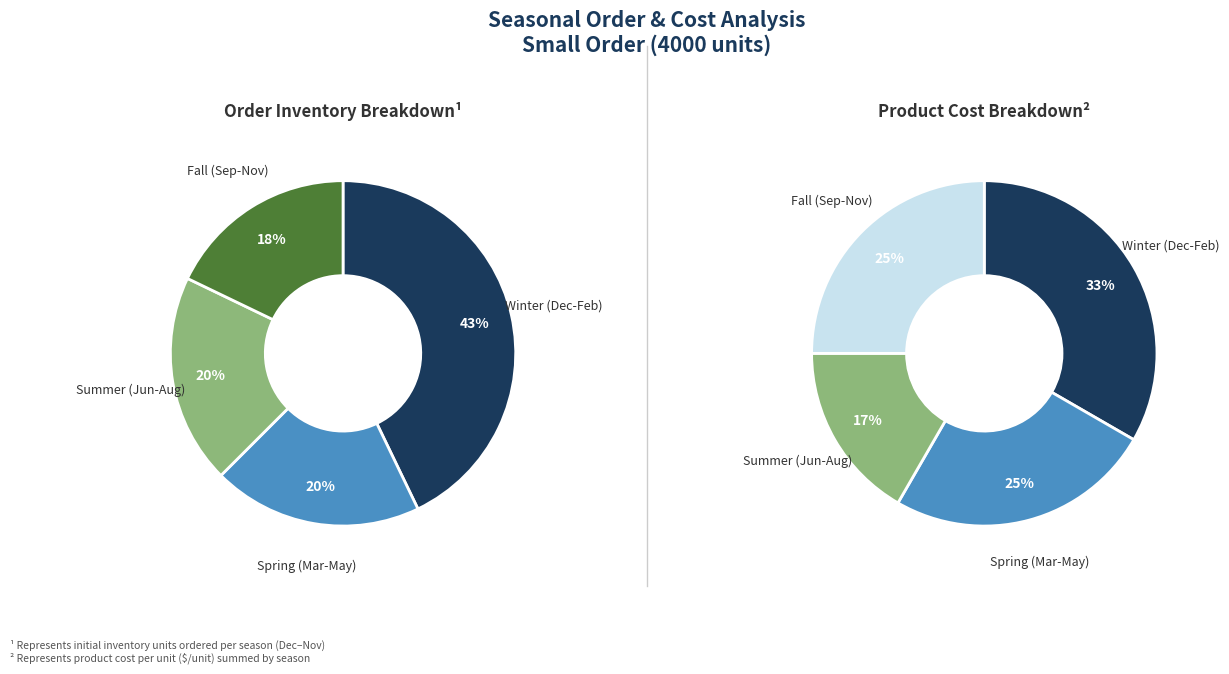

To the nearest percent, what is the difference between the February and October slice percentages?

9%